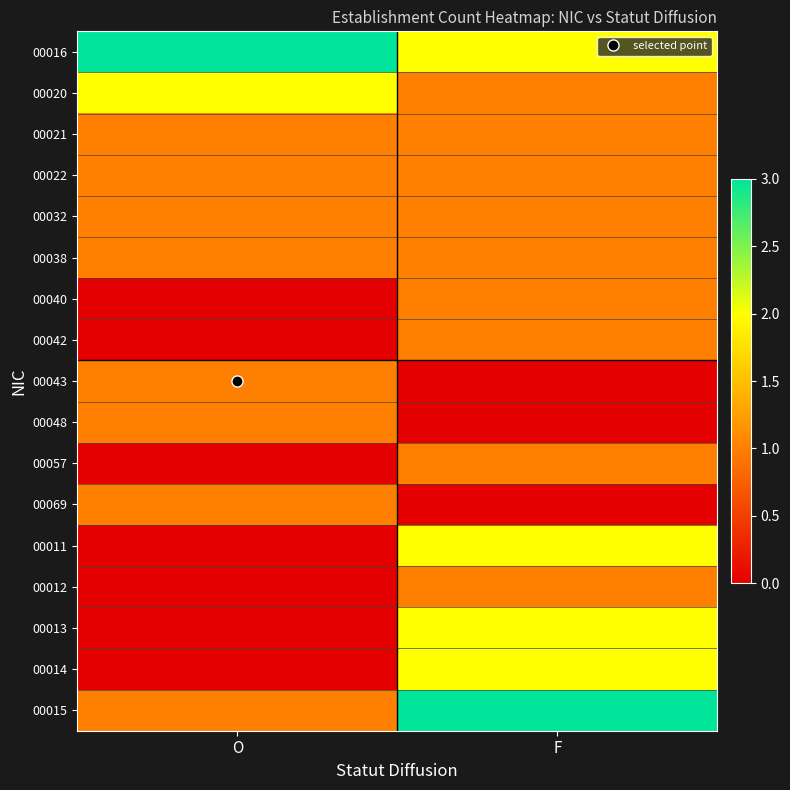

Which series has the largest total across all categories?

00016